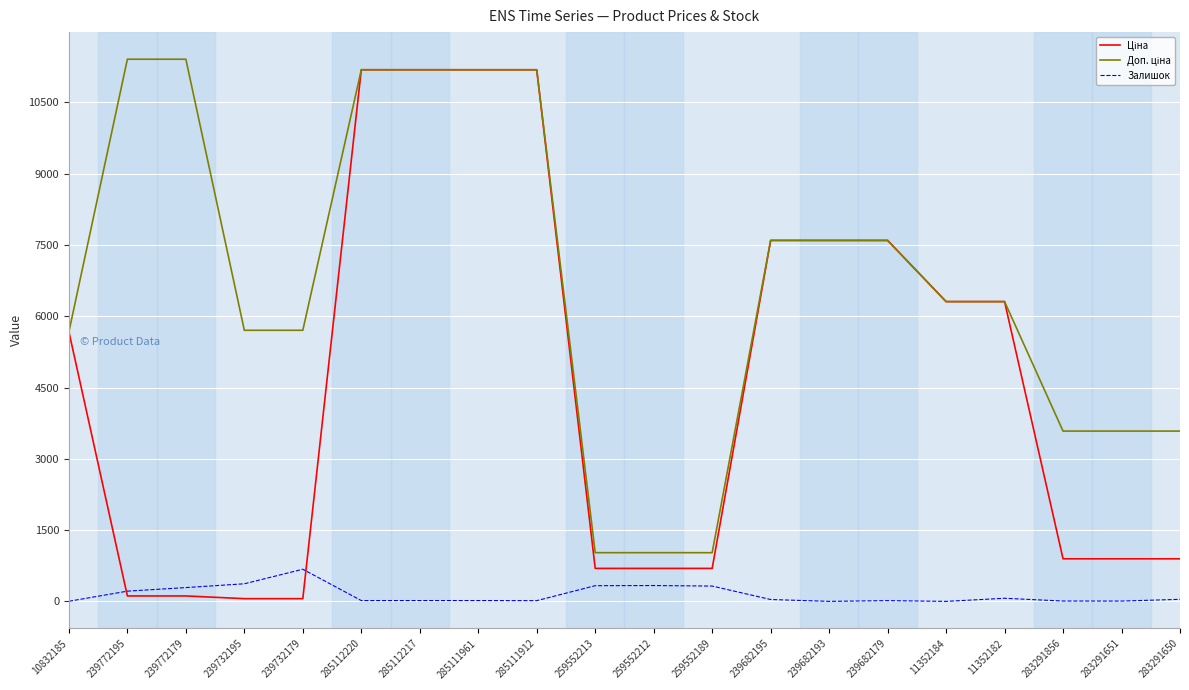

What is the maximum value shown in the chart?

11410.0